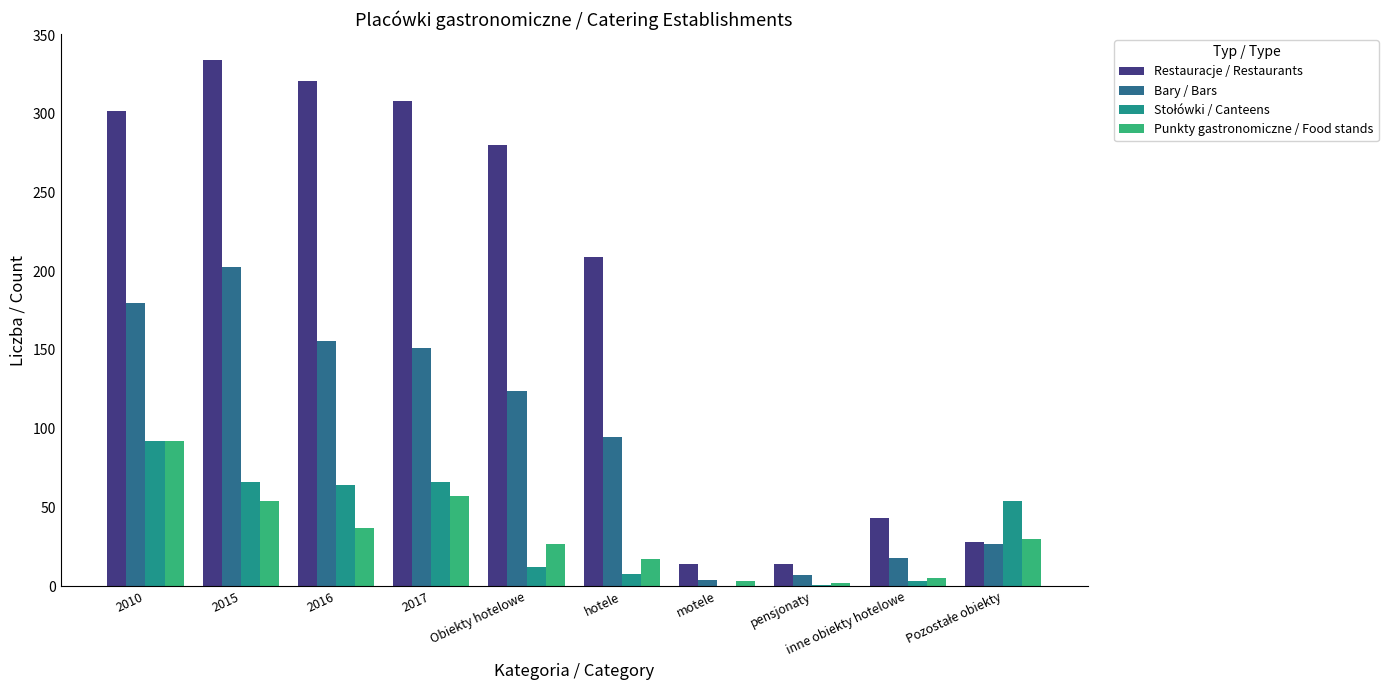

What is the total value across all series at 2015?

657